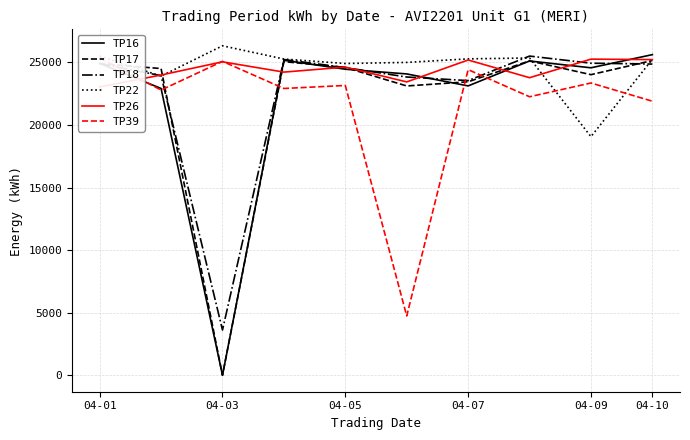

Which category has the highest value in the TP22 series?

04-03